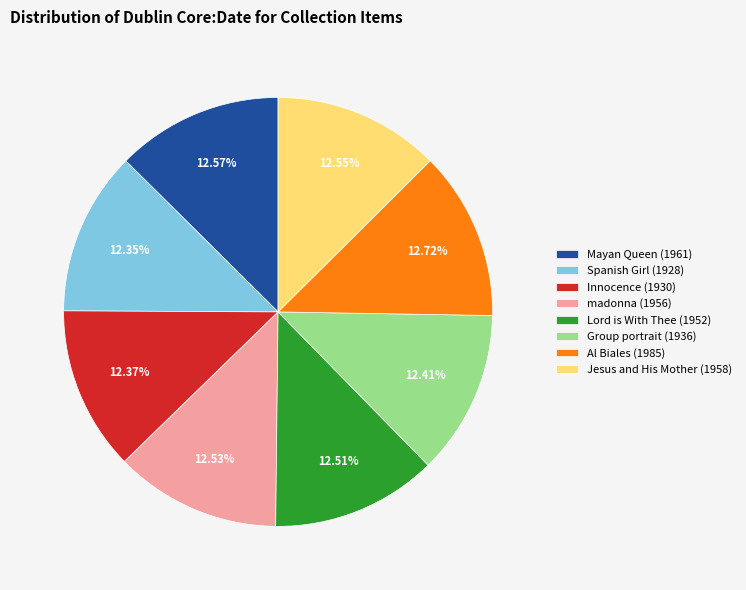

Is there any slice that represents more than half of the pie?

No